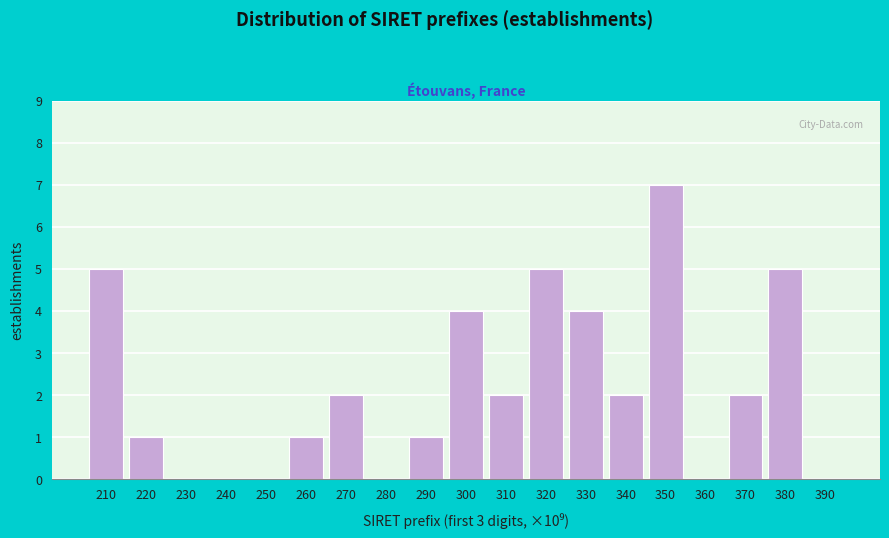

Reading left to right, extract all data points from this chart.

210=5	220=1	230=0	240=0	250=0	260=1	270=2	280=0	290=1	300=4	310=2	320=5	330=4	340=2	350=7	360=0	370=2	380=5	390=0